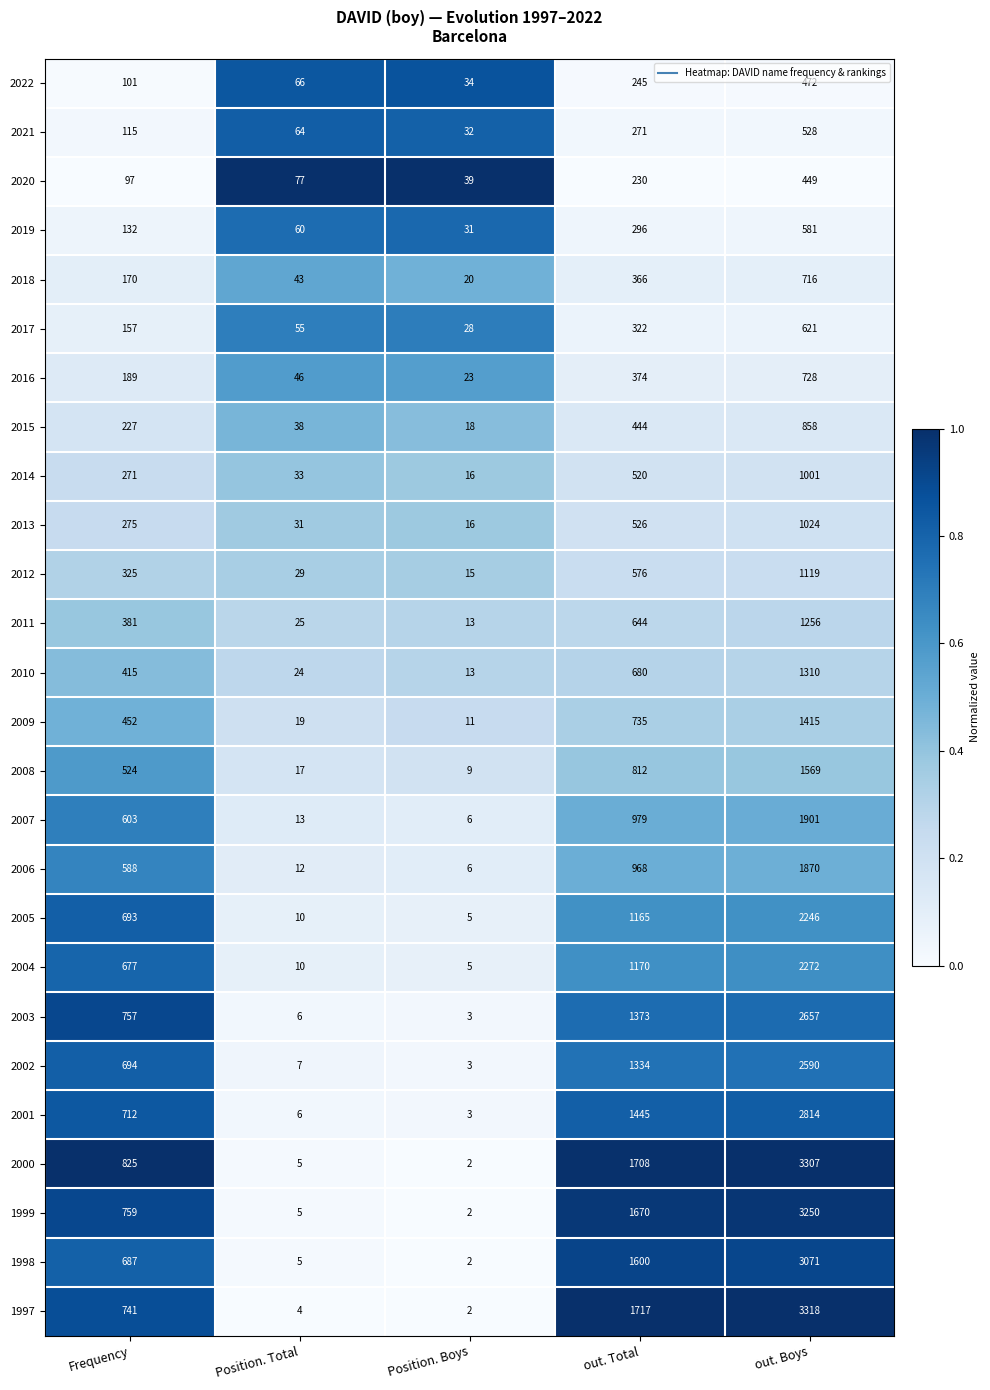

What is the difference between the highest and lowest values at Frequency?

728